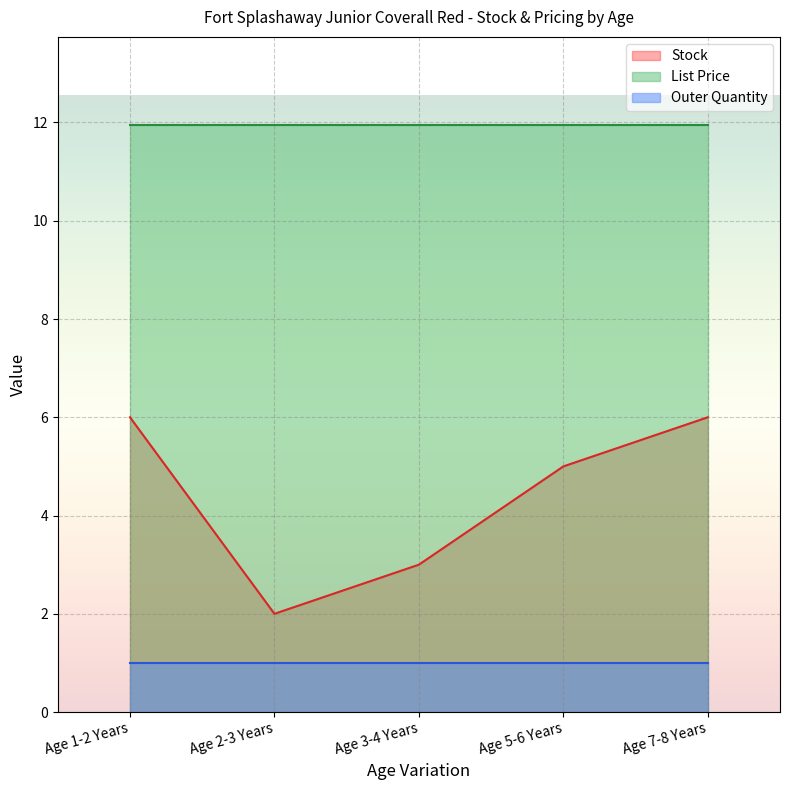

At which category does Stock reach its first local valley?

Age 2-3 Years